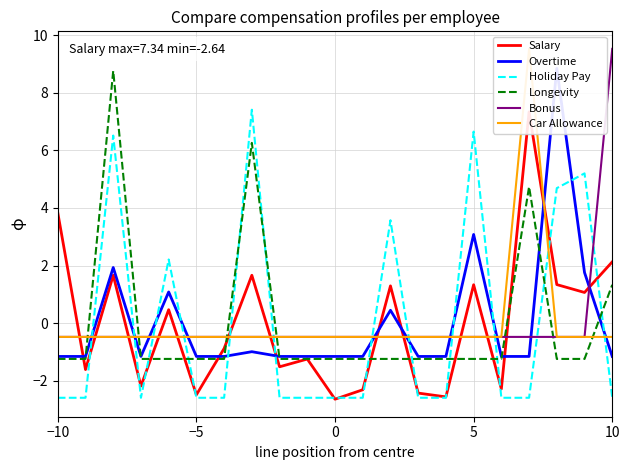

What is the minimum value for Holiday Pay?

-2.6